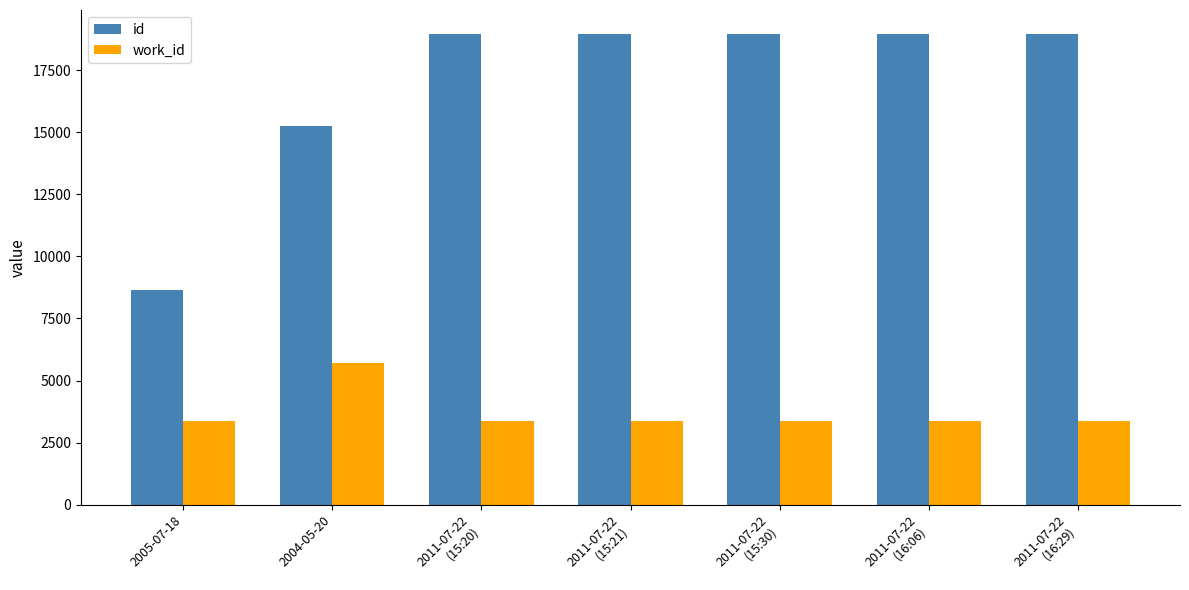

Where is id nearest to the value 13808?

2004-05-20